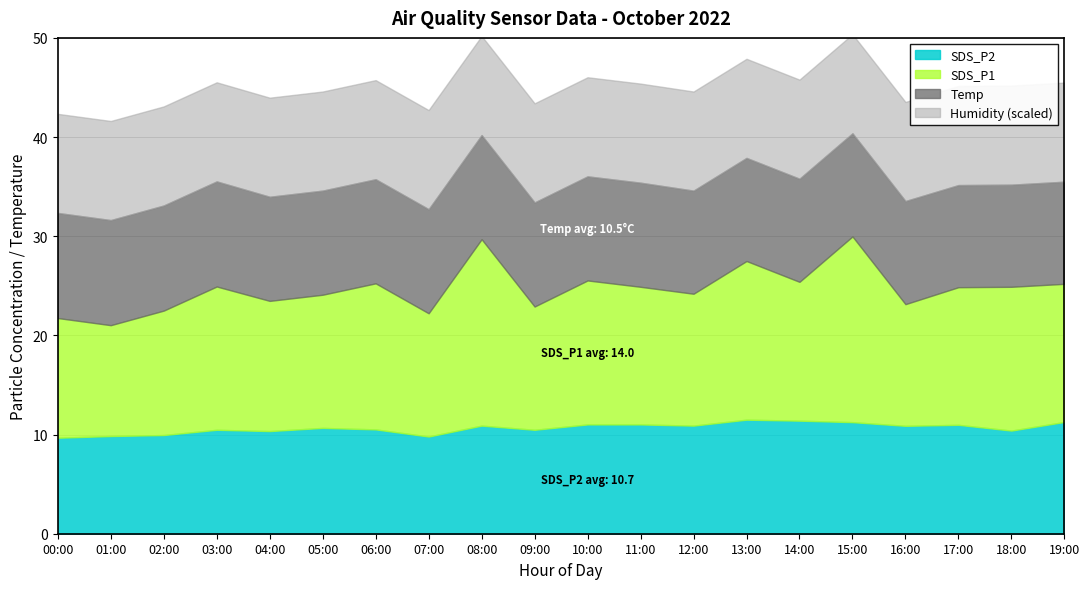

Does the chart have visible grid lines?

Yes